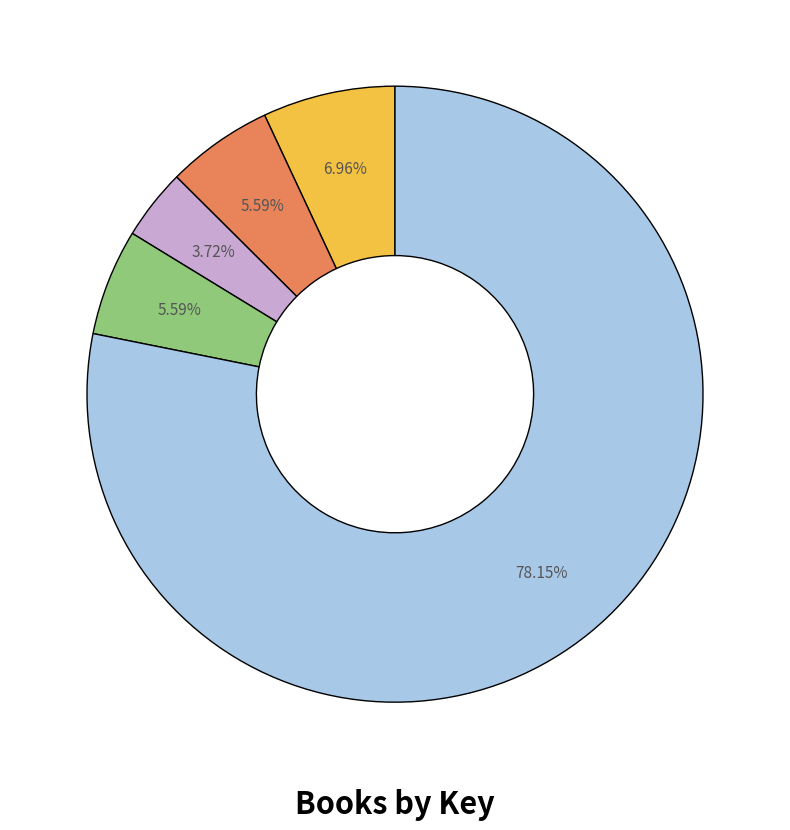

Is there any slice that represents more than half of the pie?

Yes